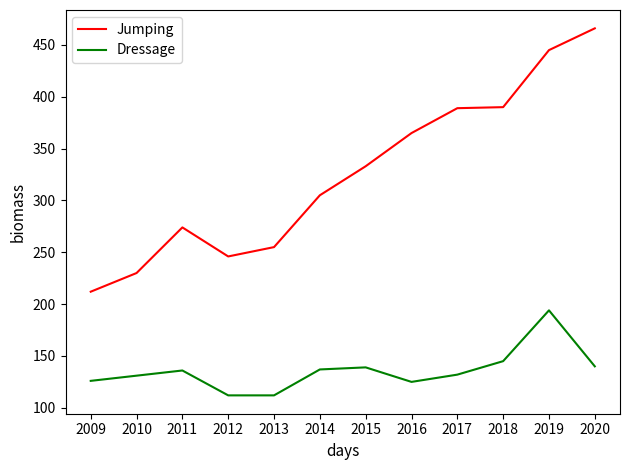

What is the highest value of the Jumping series?

466